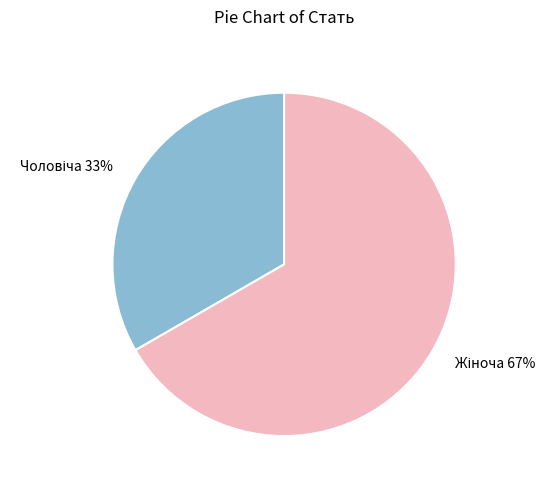

Count the number of slices in the pie.

2